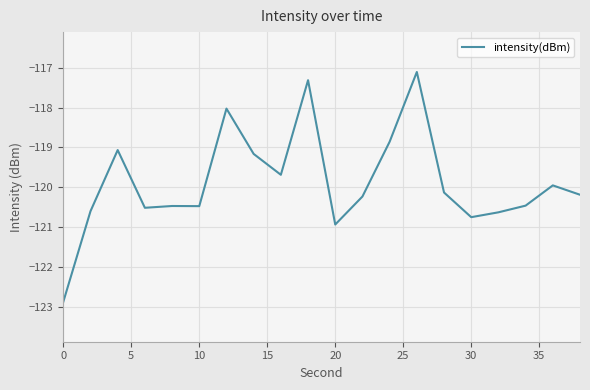

What is the maximum value shown in the chart?

-117.1